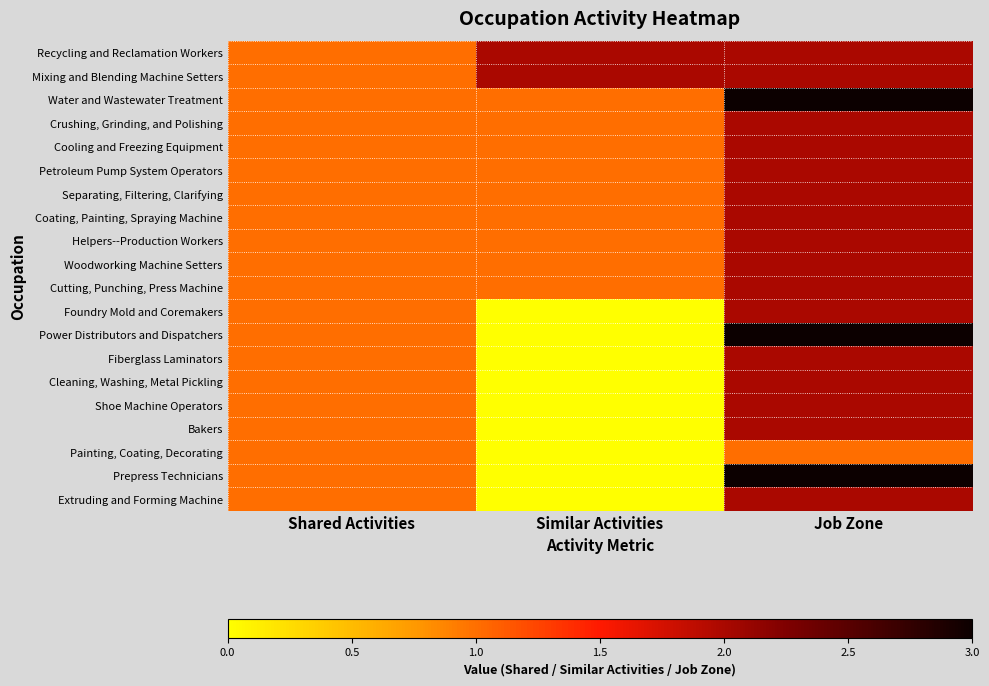

What is the total value across all series at Similar Activities?

13